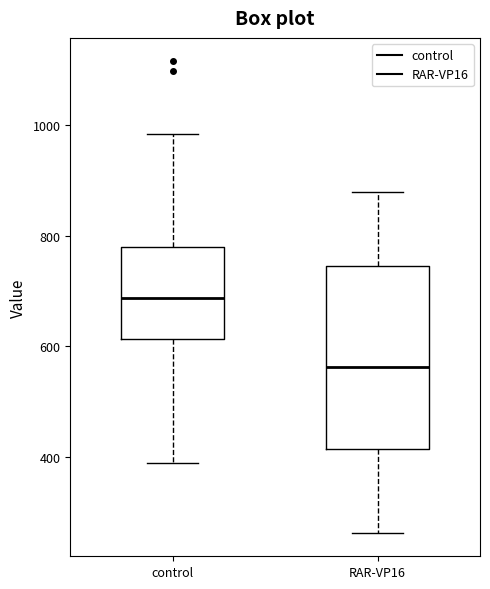

Reading left to right, read every box against the y-axis: the position of its median line, the range the box covers, and the ends of its whiskers. The values are not printed on the chart, so give them approximately, as read against the axis.

control: median 680, box 620 to 780, whiskers 400 to 980
RAR-VP16: median 560, box 420 to 740, whiskers 260 to 880